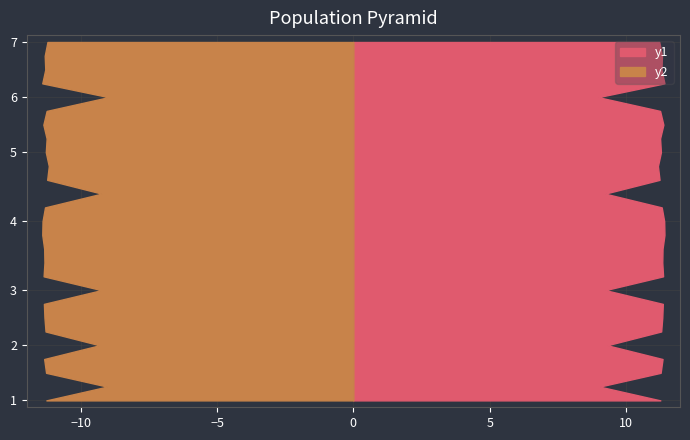

Reading right to left, what are all the values shown in this chart?

y1: 11.2	11.3	11.3	11.4	9.0	11.2	11.4	11.2	11.3	11.2	11.2	9.2	11.3	11.4	11.4	11.3	11.3	11.4	9.2	11.3	11.3	11.3	9.3	11.3	11.3	9.0	11.3
y2: 11.2	11.3	11.3	11.4	9.0	11.2	11.4	11.2	11.3	11.2	11.2	9.2	11.3	11.4	11.4	11.3	11.3	11.4	9.2	11.3	11.3	11.3	9.3	11.3	11.3	9.0	11.3